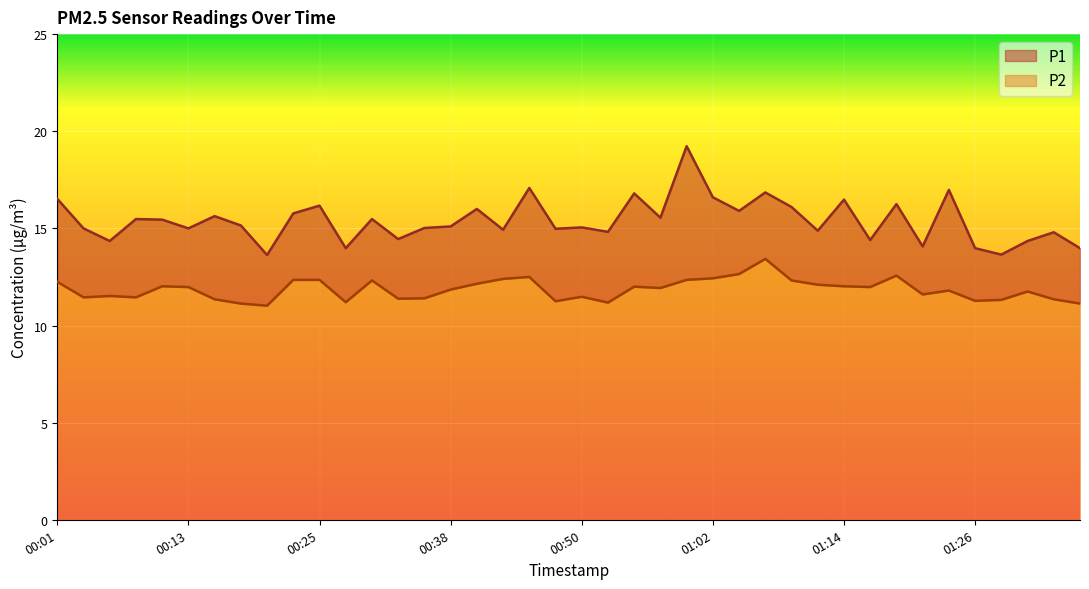

The P1 series shows 7.5 at 01:22. True or false?

False